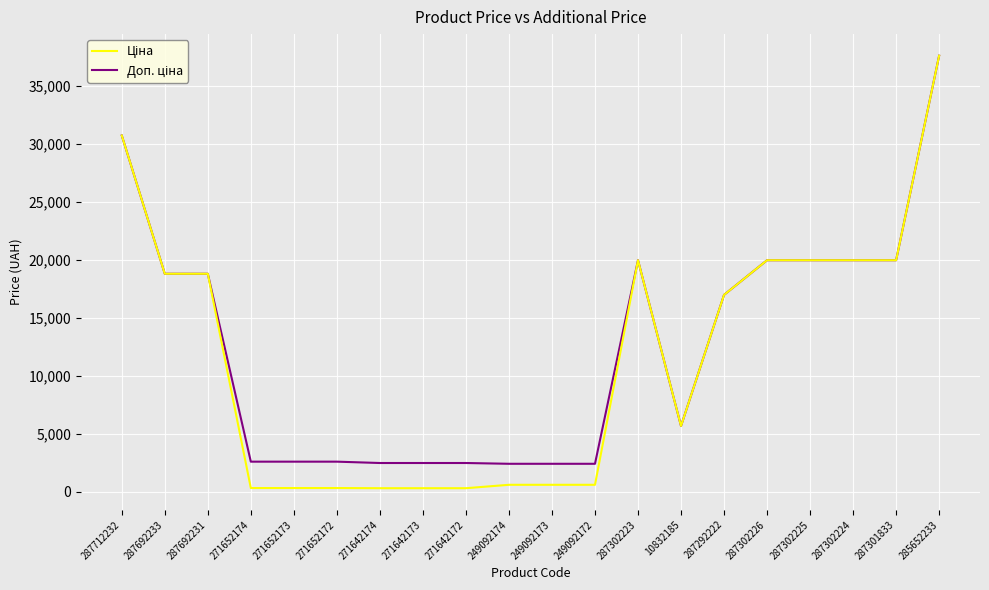

Which label corresponds to the largest value in the chart?

285652233